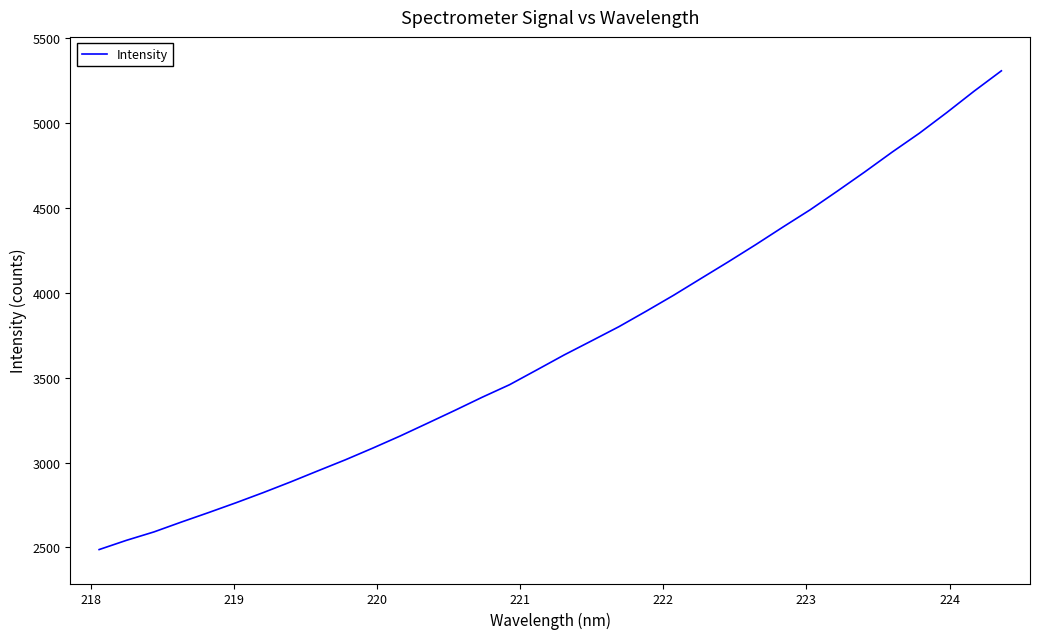

What is the greatest value displayed?

5308.6